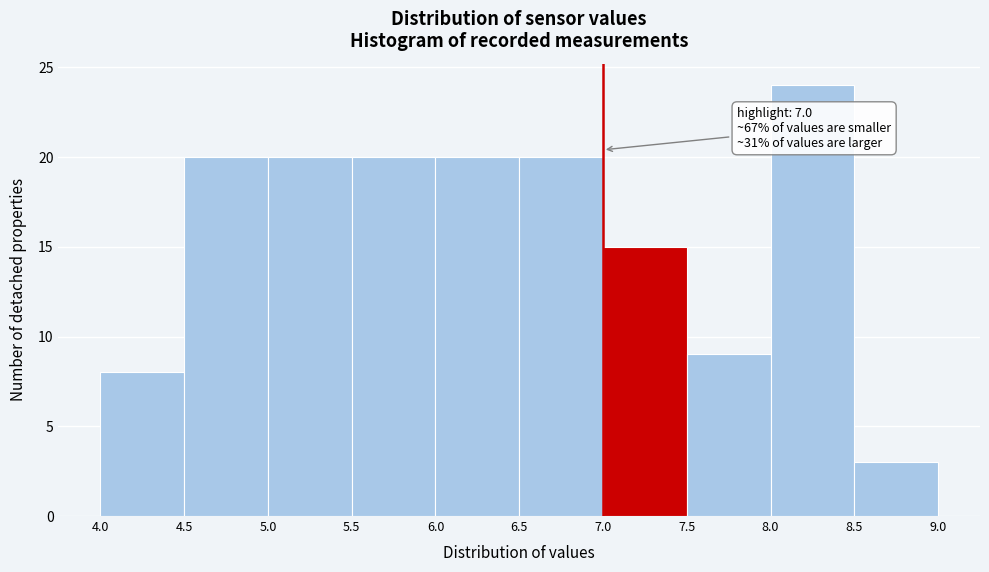

Which range on the x-axis has the tallest bar?

8.0 to 8.5